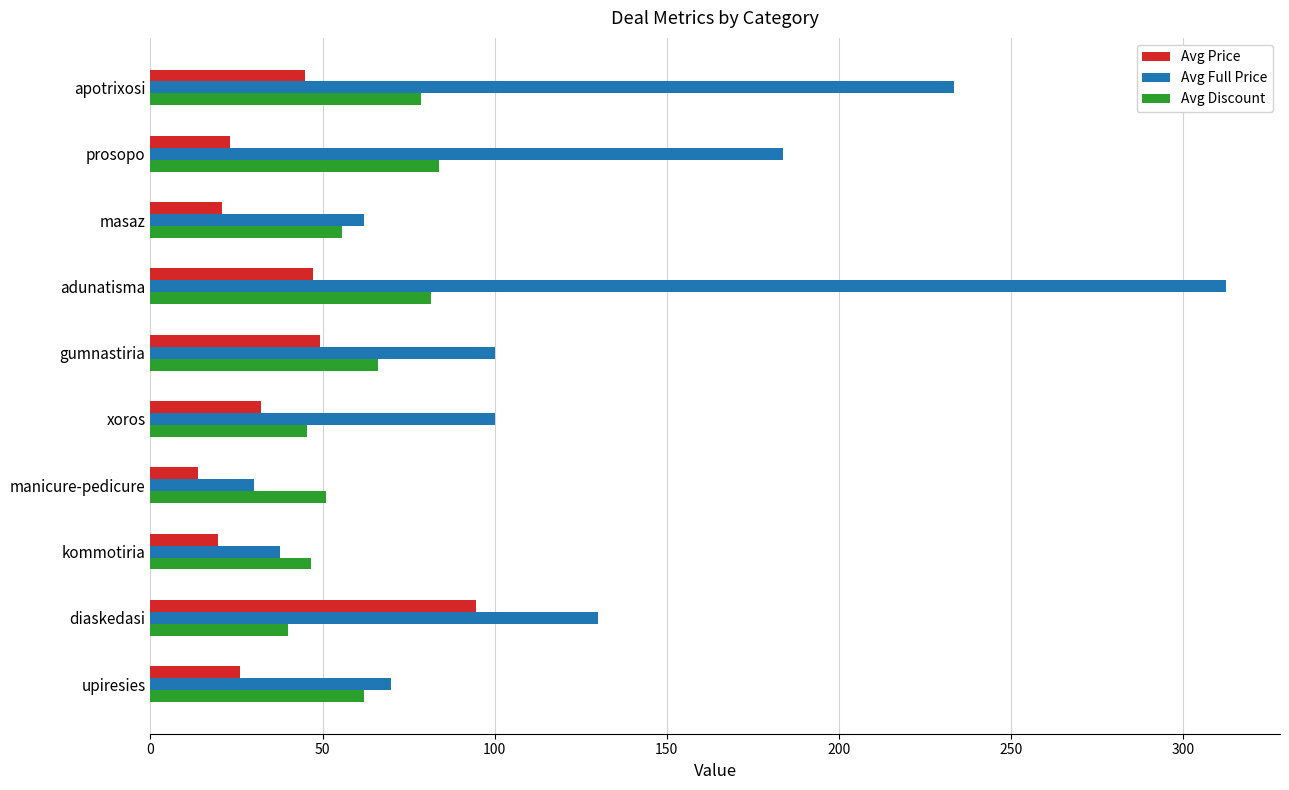

At diaskedasi, list the series in order from largest to smallest.

Avg Full Price, Avg Price, Avg Discount